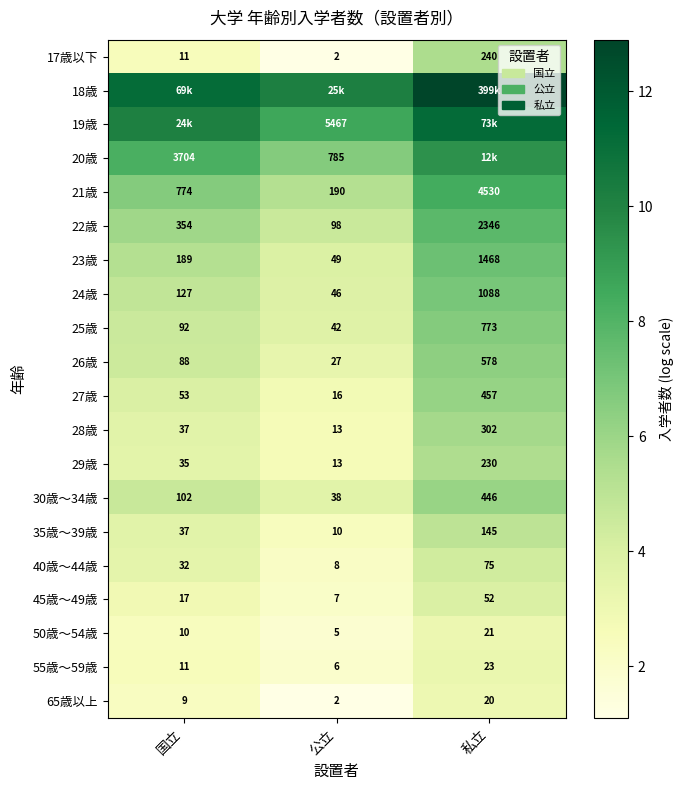

Is it true that 21歳 equals 2.8 at 公立?

False